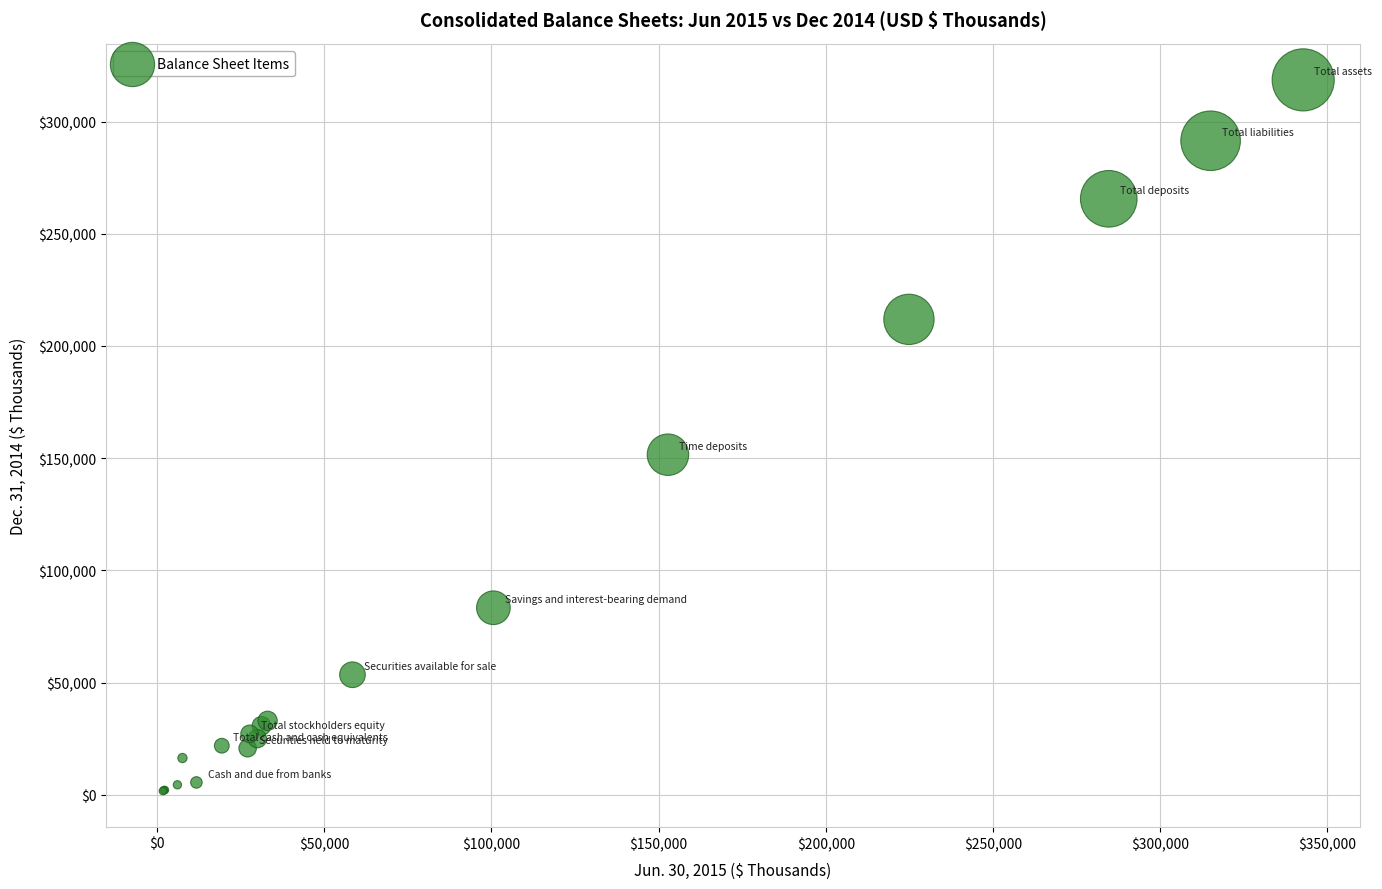

What Y value in the scatter plot is closest to 160120?

151555